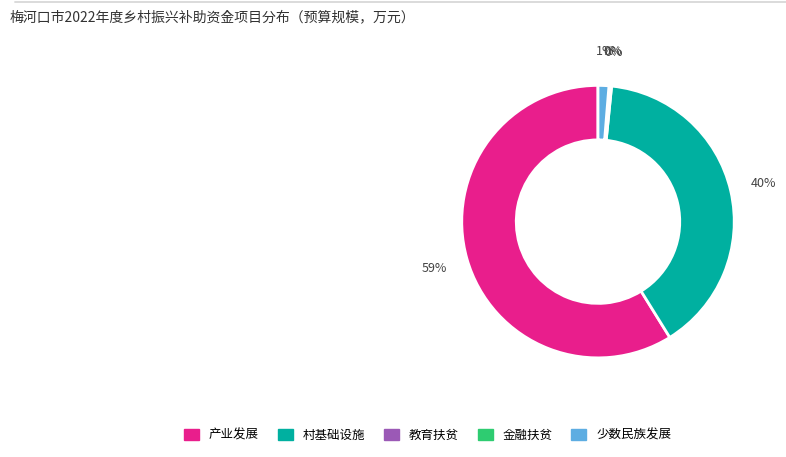

To the nearest percent, what is the difference between the largest and smallest slice percentages?

59%